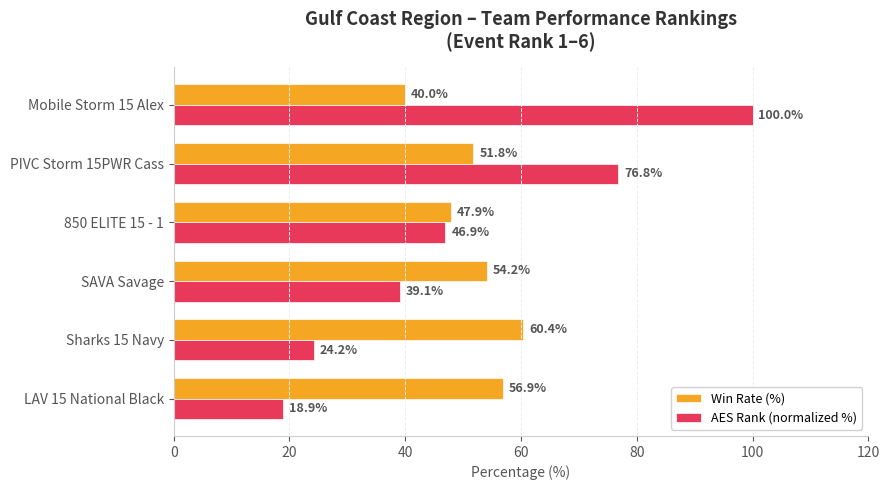

At which category does the chart reach its peak across all series?

Mobile Storm 15 Alex